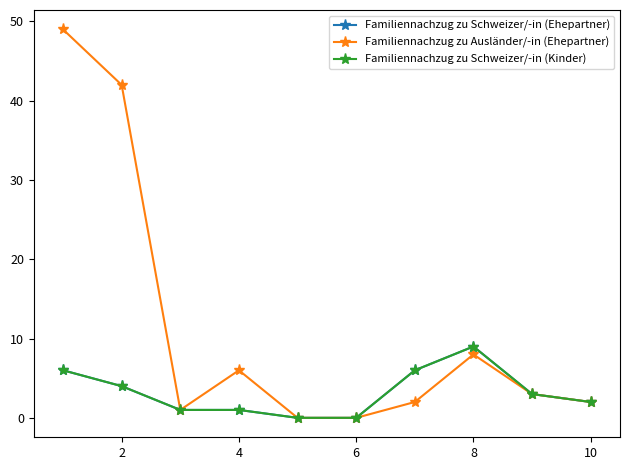

Does the chart have visible grid lines?

No